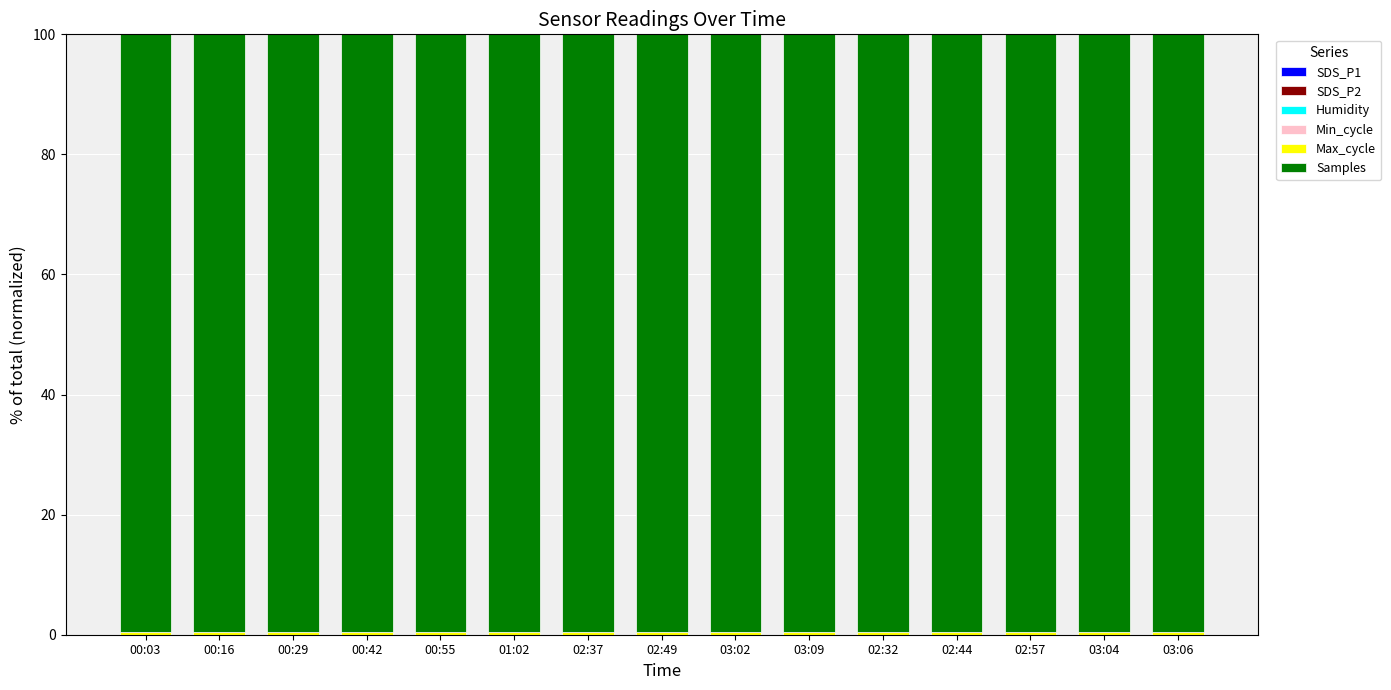

Which series has the largest total across all categories?

Samples